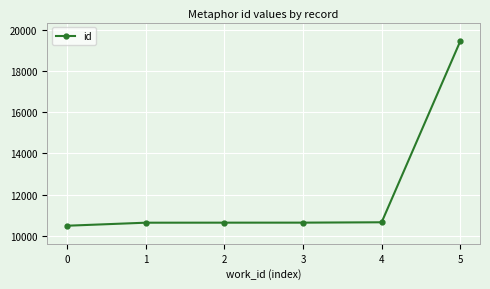

What is the minimum value shown in the chart?

10498